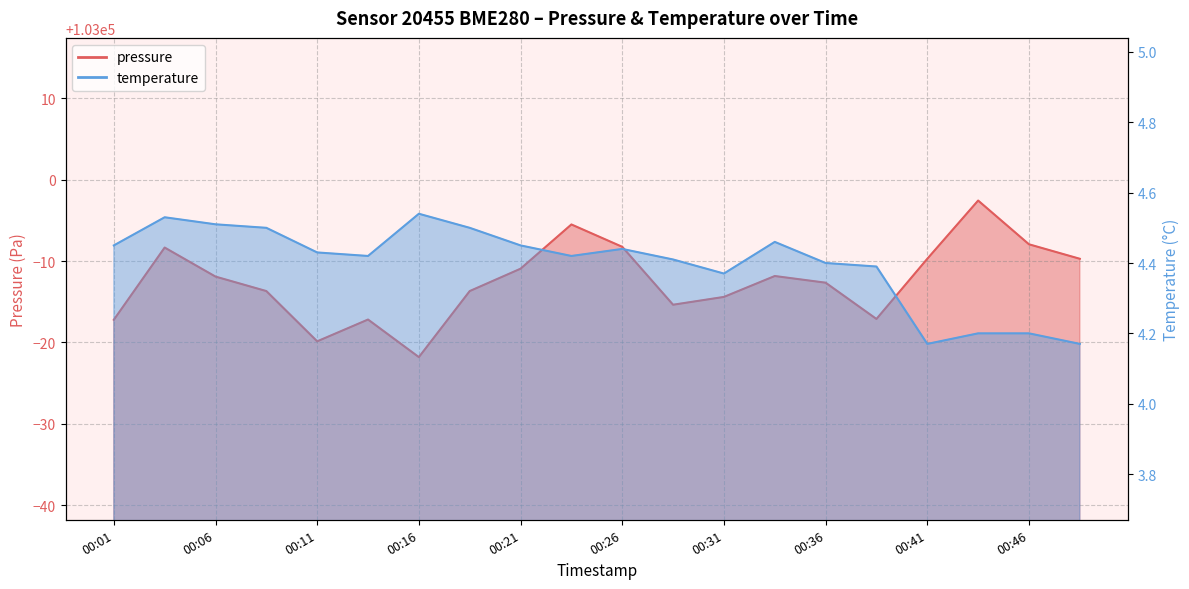

What is the label of the 11th point from the left?

00:26